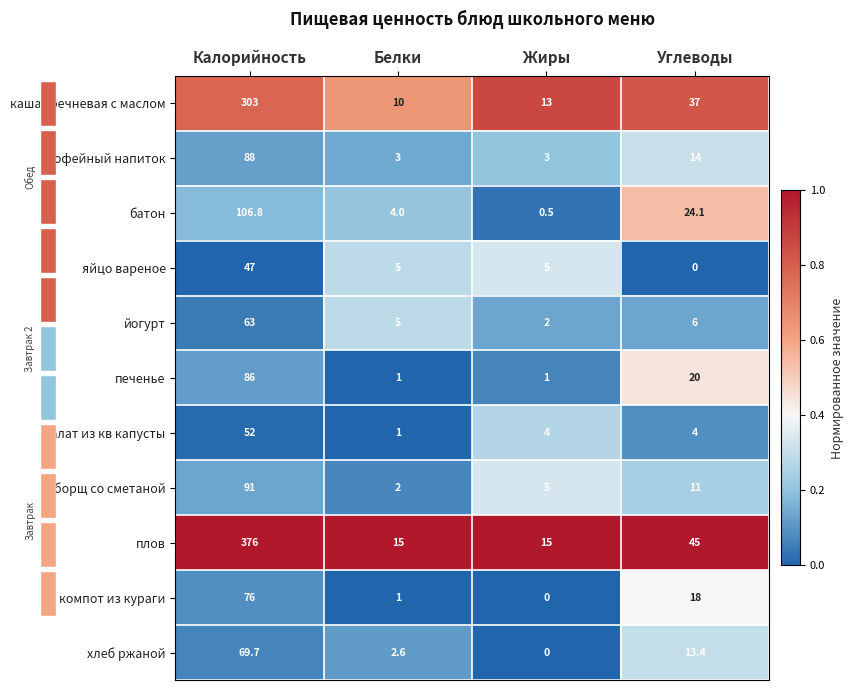

What is the sum of all кофейный напиток values?

108.0